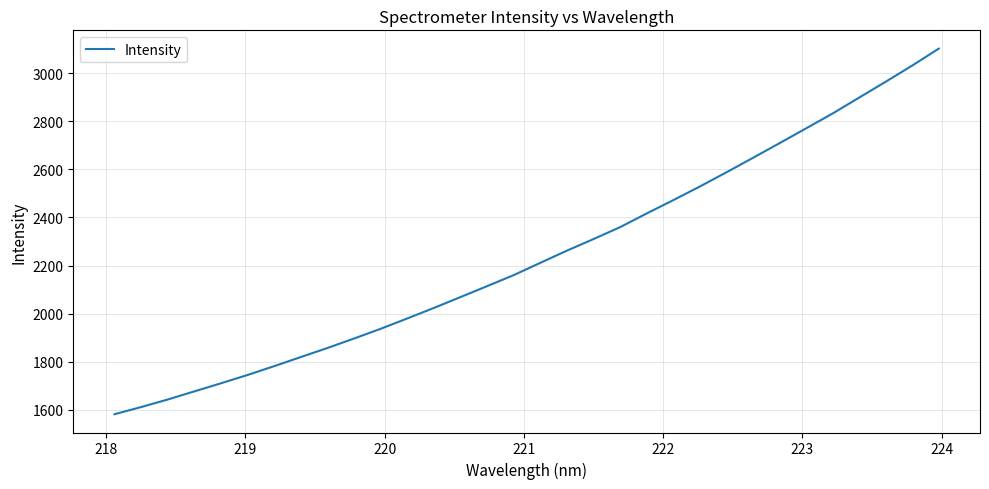

What is the smallest value displayed?

1581.5